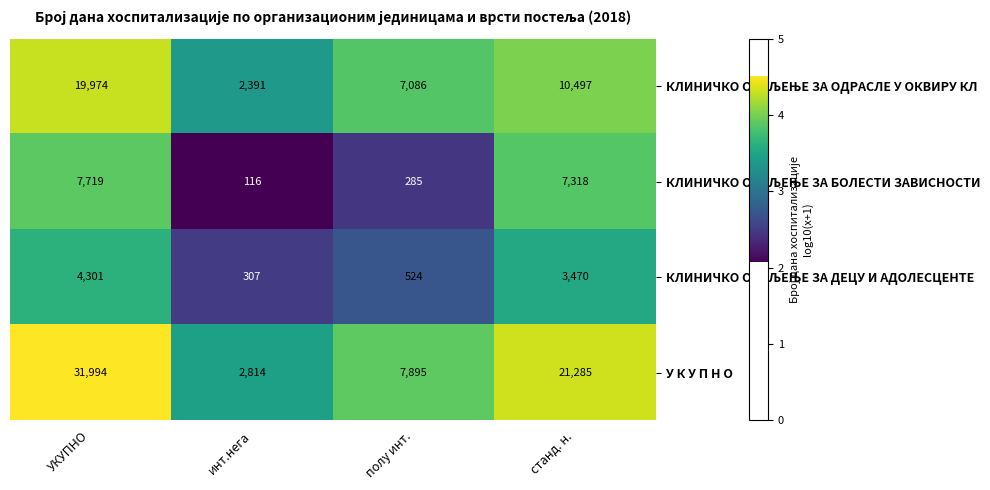

What is the minimum value shown in the chart?

116